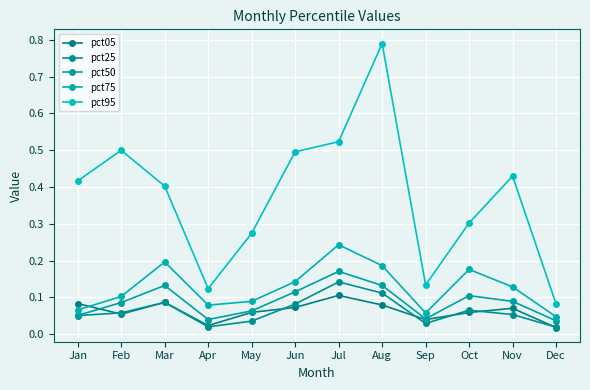

True or false: pct25 and pct50 cross at least once.

False